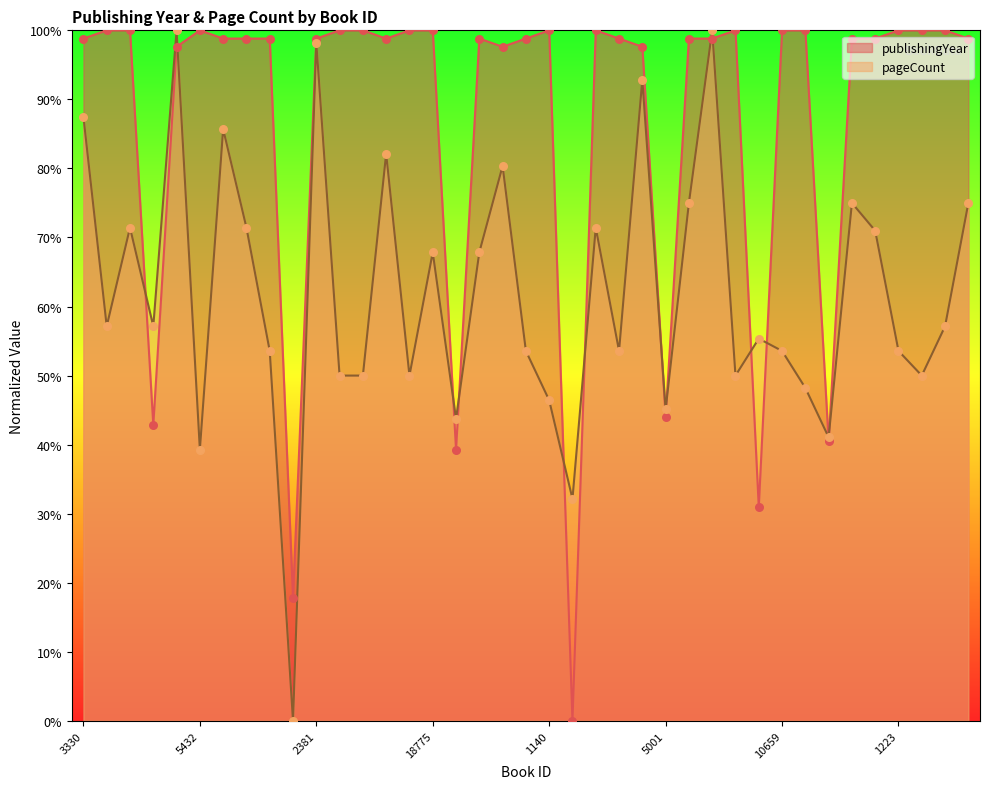

Is the value of publishingYear at 14398 greater than the value of pageCount at 6506?

Yes